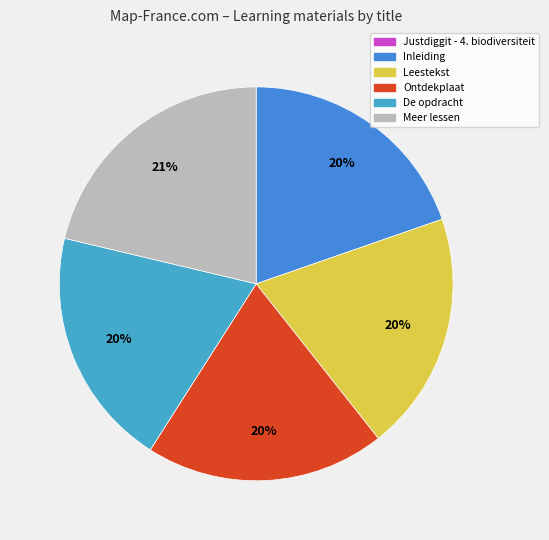

Is it true that Ontdekplaat is 29% of the pie?

False